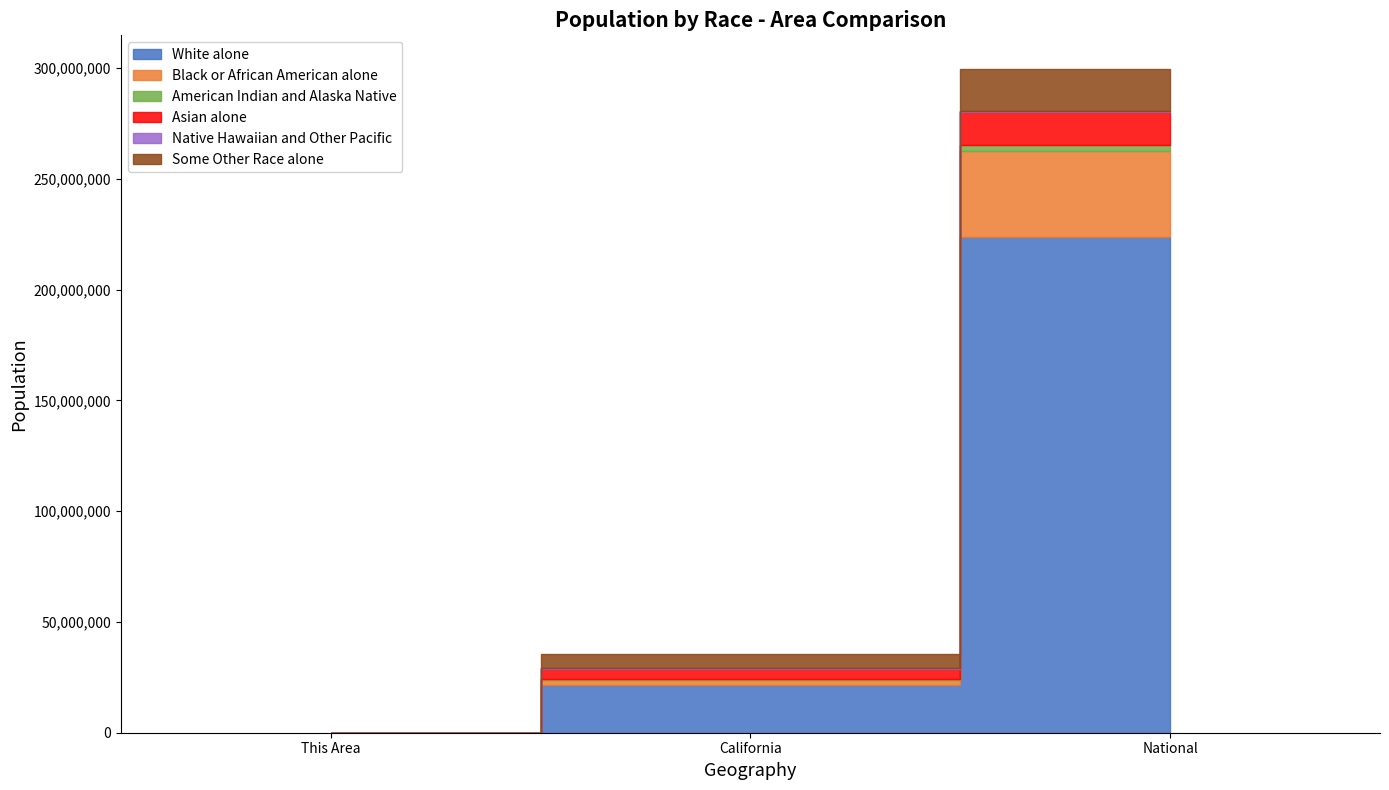

Is it true that White alone equals 75494385 at National?

False